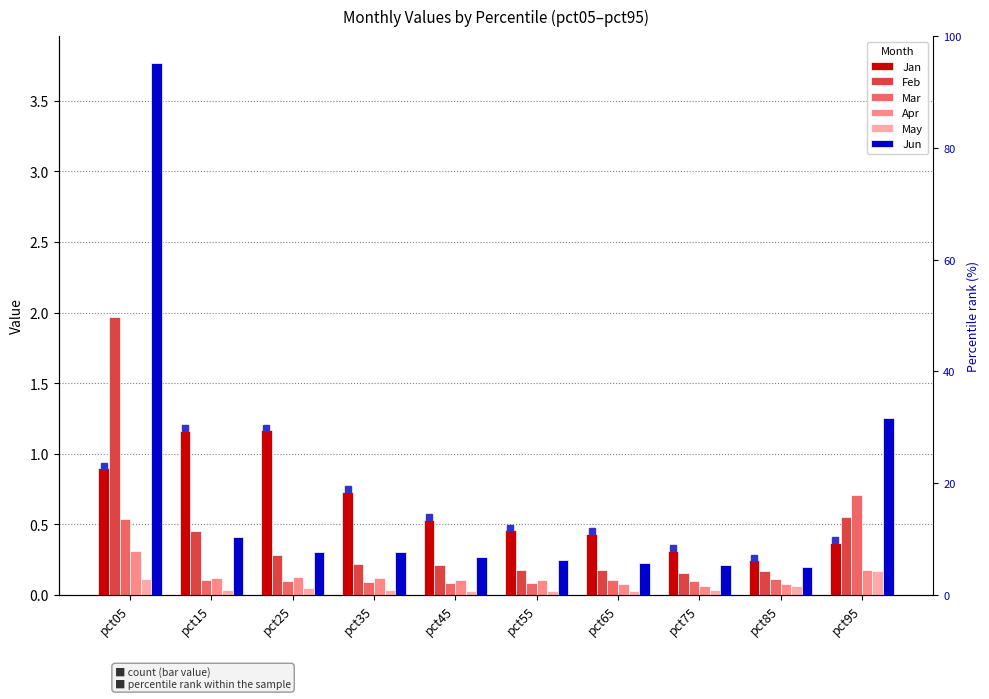

Where is Mar nearest to the value 0?

pct45